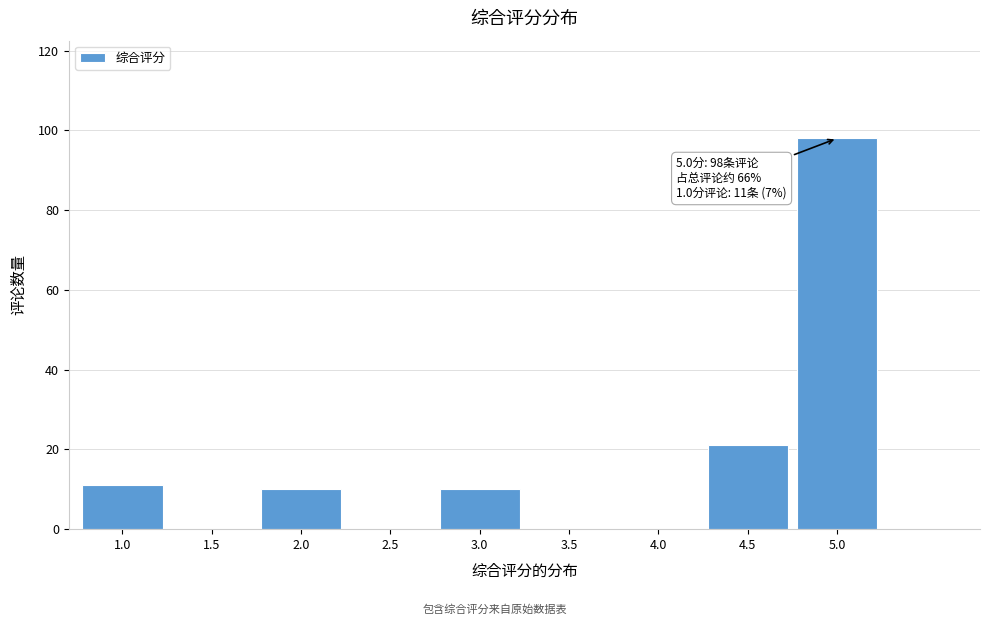

Reading left to right, list all the values displayed in this chart.

1.0=11	1.5=0	2.0=10	2.5=0	3.0=10	3.5=0	4.0=0	4.5=21	5.0=98